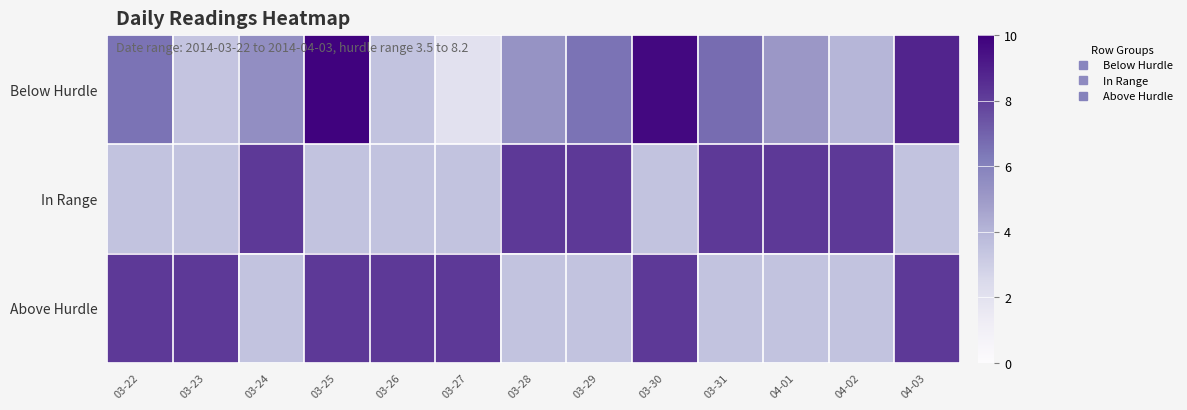

List the series in order of their peak value, highest first.

Below Hurdle, In Range, Above Hurdle